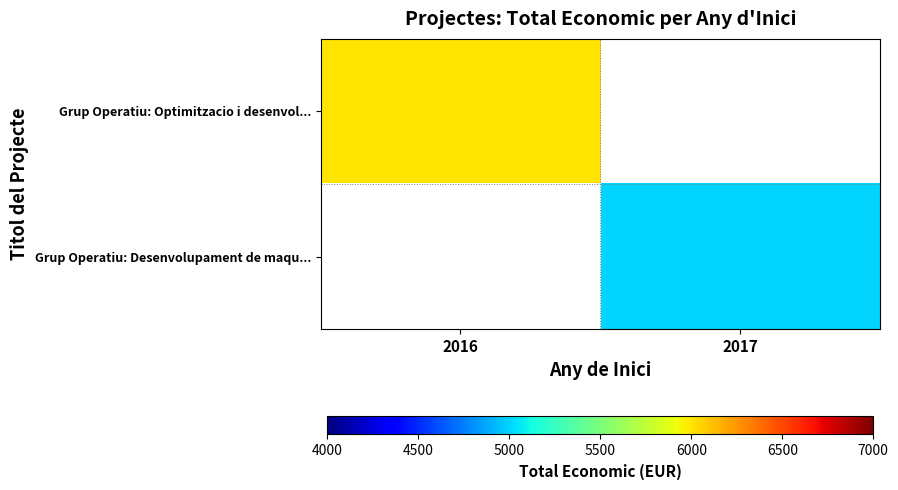

List the labels in order of Grup Operatiu: Desenvolupament de maqu... value, smallest first.

2016, 2017